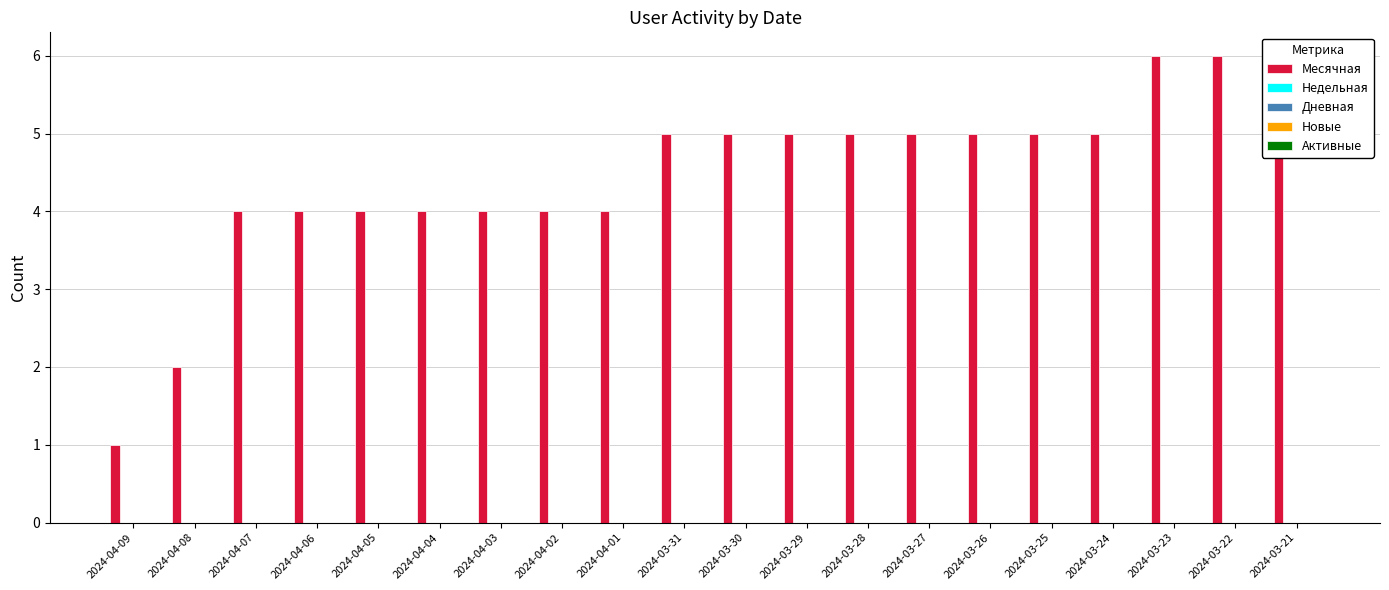

Which category has the lowest value across all series?

2024-04-09